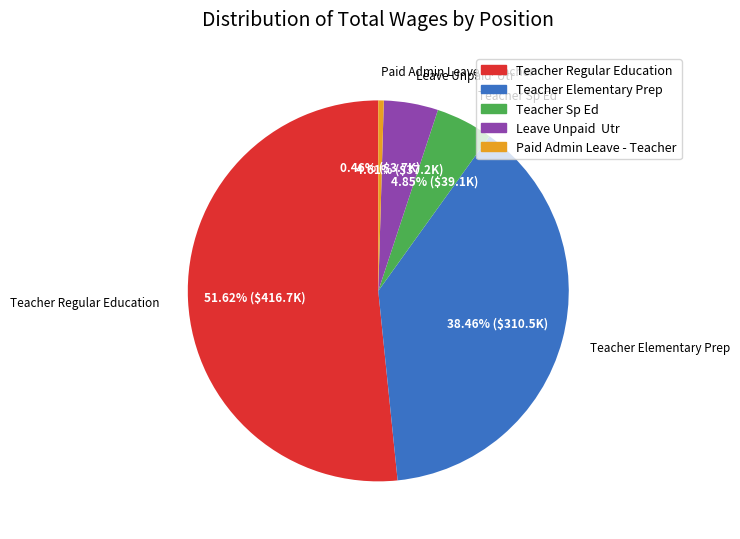

Approximately how many times larger is the value at Teacher Elementary Prep compared to Paid Admin Leave - Teacher?

82.8